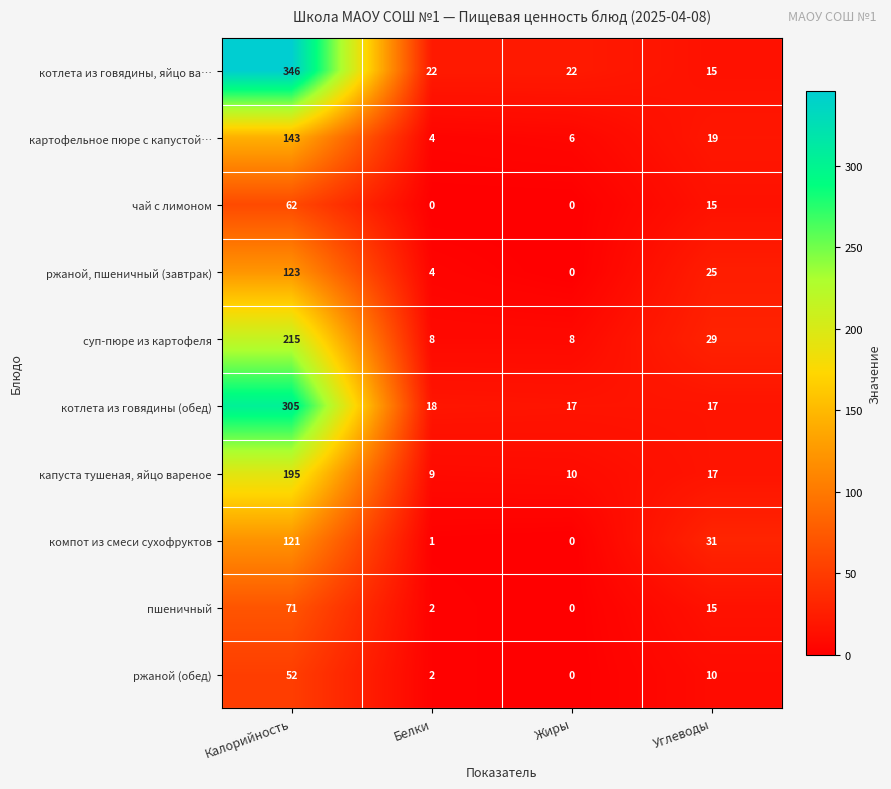

Rank the categories by картофельное пюре с капустой… value from lowest to highest.

Белки, Жиры, Углеводы, Калорийность